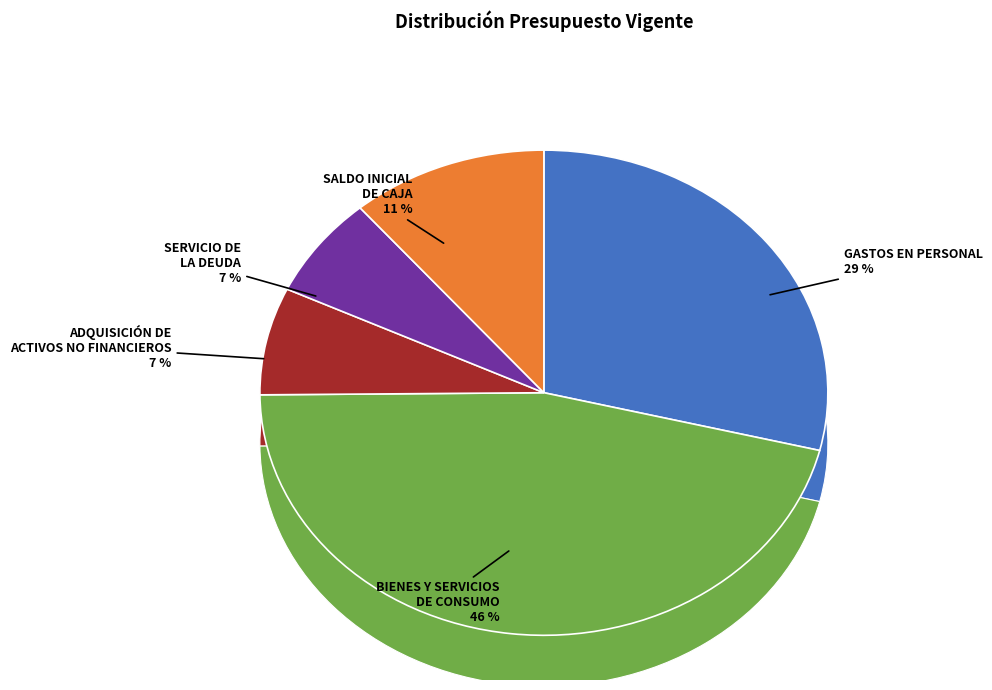

How many slices are in this pie chart?

5